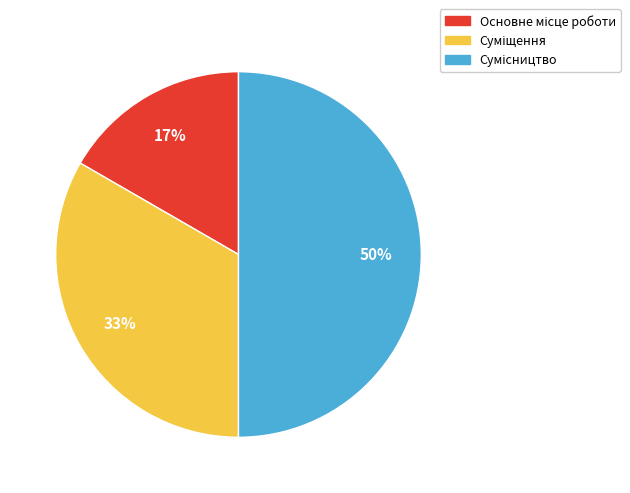

How many segments does this pie chart have?

3